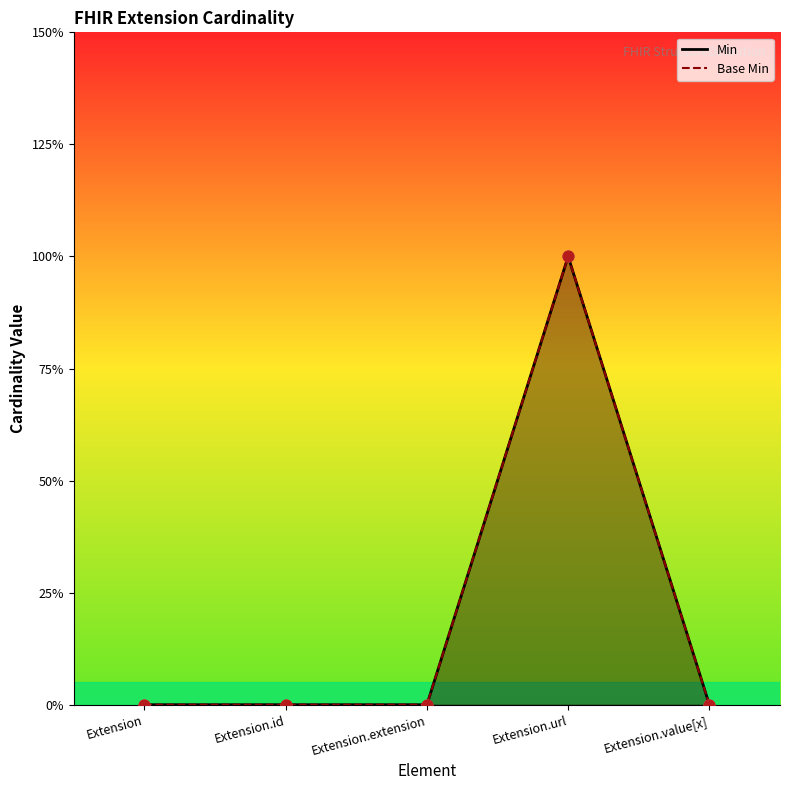

At which category is the sum across all series the highest?

Extension.url